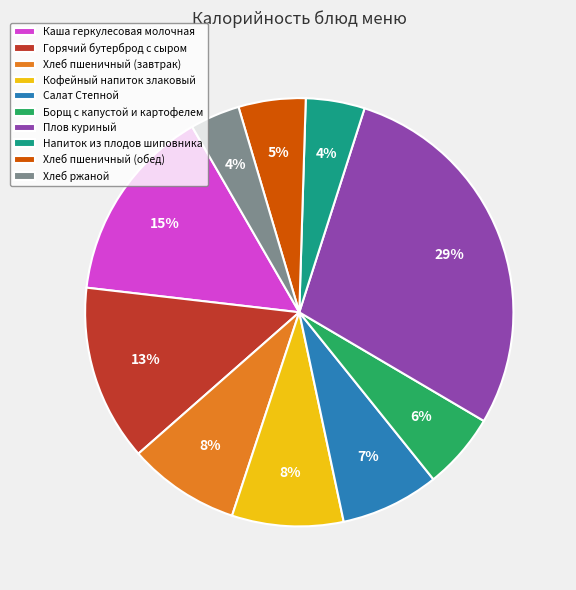

Do Салат Степной and Кофейный напиток злаковый together represent more than half of the pie?

No